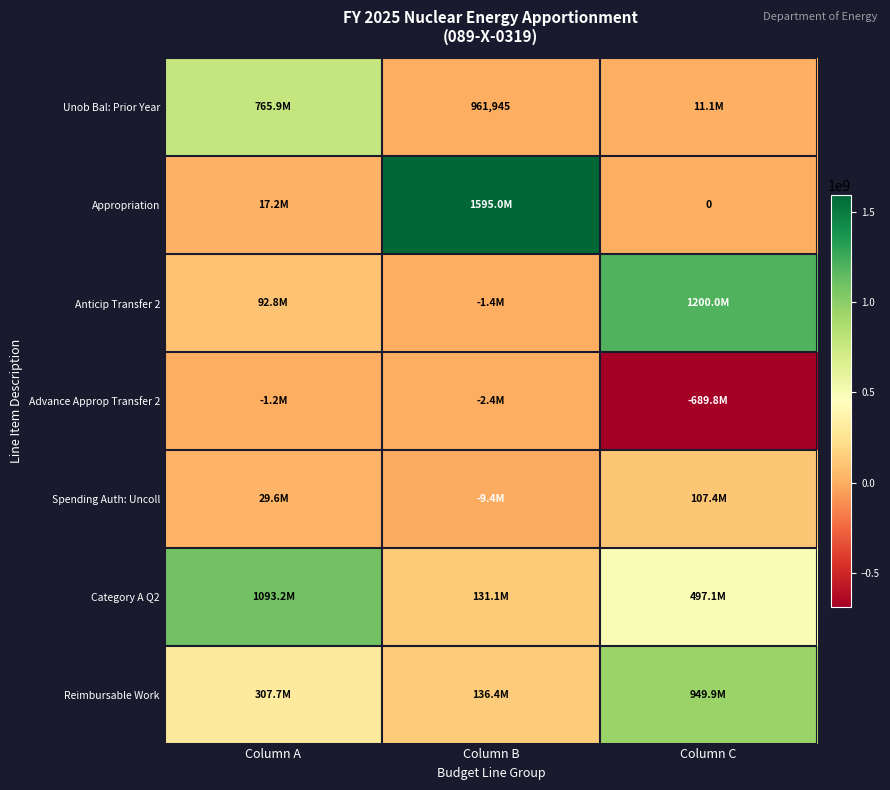

Between Column A and Column C, which series saw the biggest shift?

Anticip Transfer 2